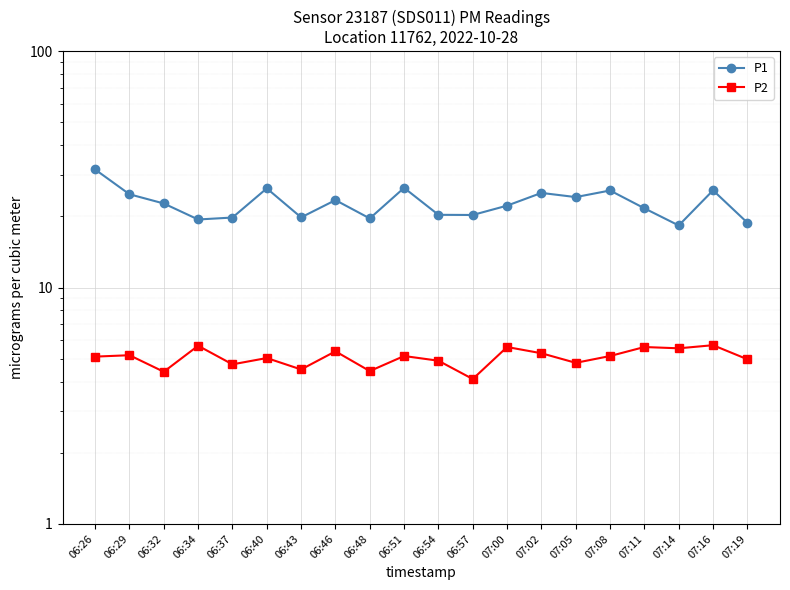

Which series has the largest total across all categories?

P1